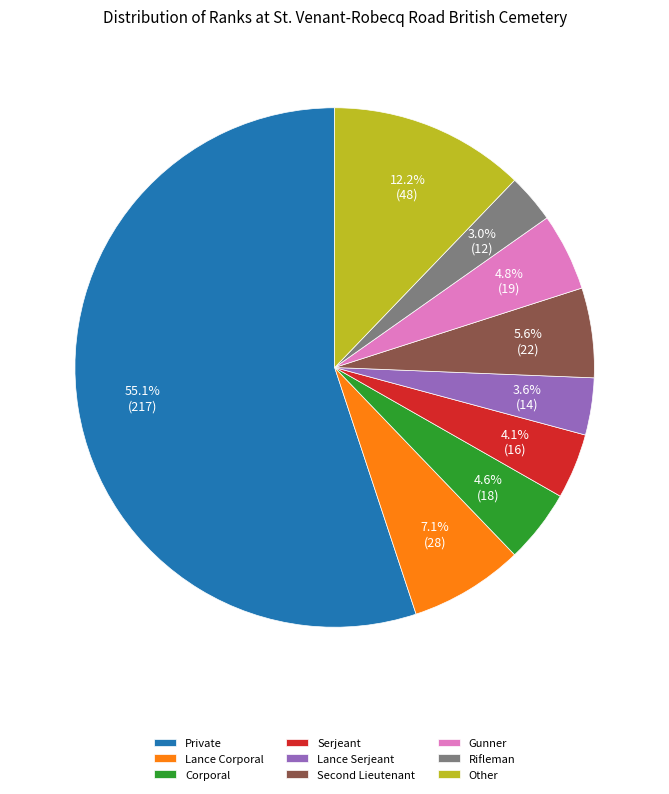

Does Corporal account for over 50% of the chart?

No